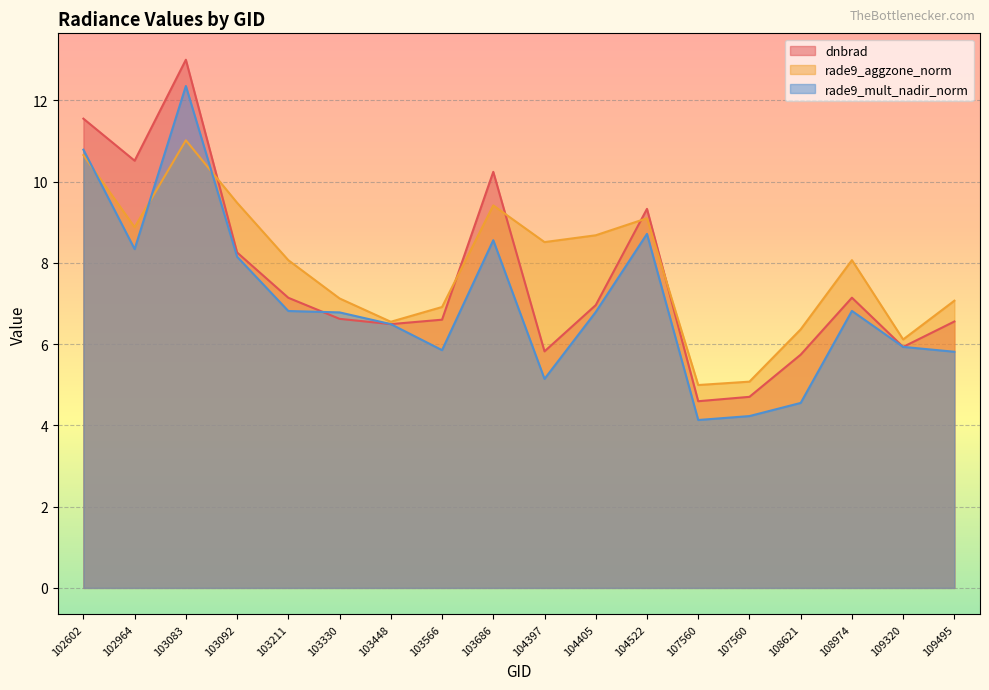

What is the value of the rade9_mult_nadir_norm point at the 9th from the left?

8.6